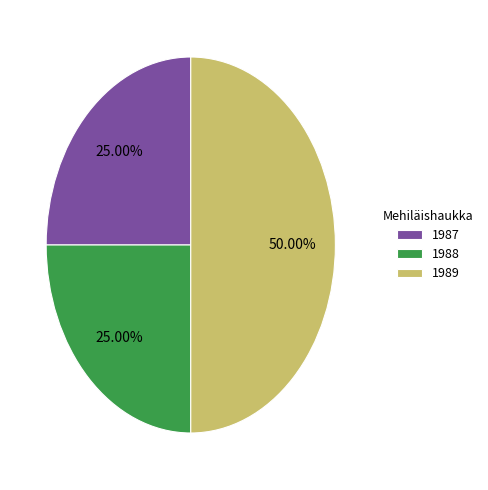

How many segments does this pie chart have?

3